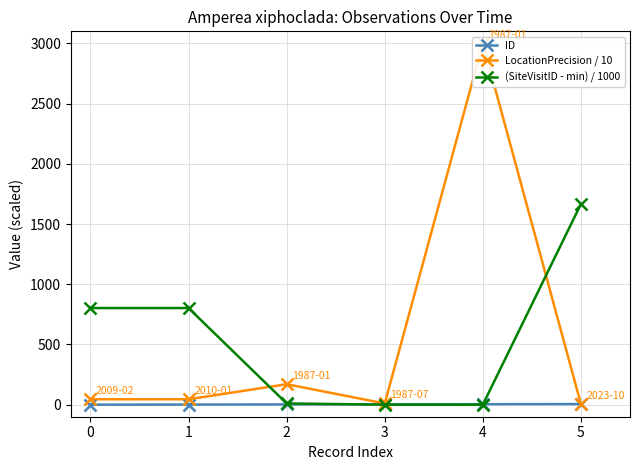

Which series has the largest range (max minus min)?

LocationPrecision / 10